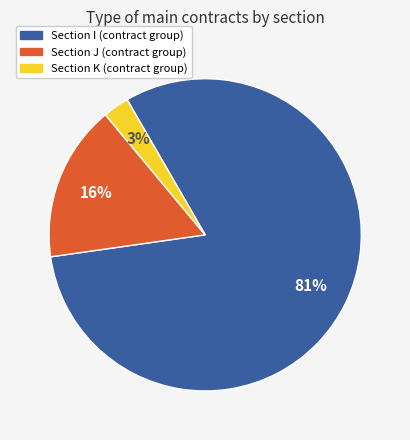

To the nearest percent, what is the difference between the largest and smallest slice percentages?

78%